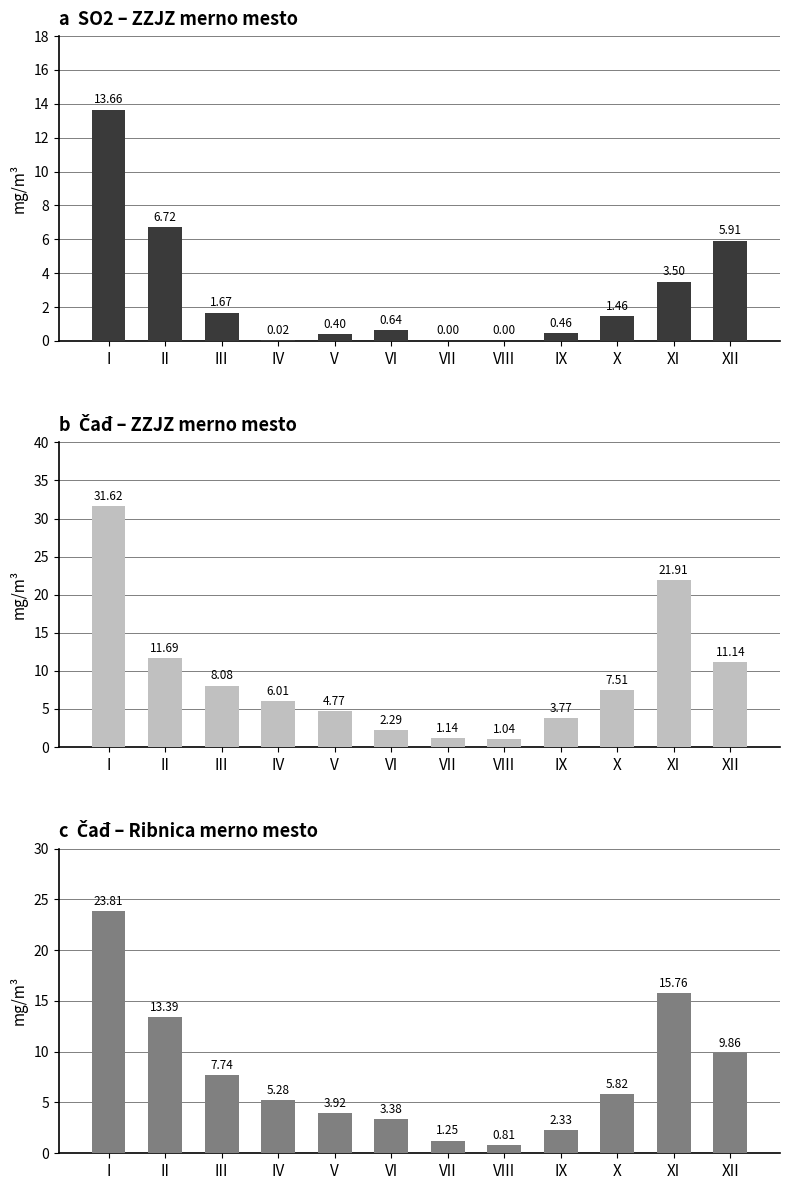

Reading left to right, extract all data points from this chart.

SO2 ZZJZ: 13.7	6.7	1.7	0.0	0.4	0.6	0.0	0.0	0.5	1.5	3.5	5.9
Čađ ZZJZ: 31.6	11.7	8.1	6.0	4.8	2.3	1.1	1.0	3.8	7.5	21.9	11.1
Čađ Ribnica: 23.8	13.4	7.7	5.3	3.9	3.4	1.3	0.8	2.3	5.8	15.8	9.9